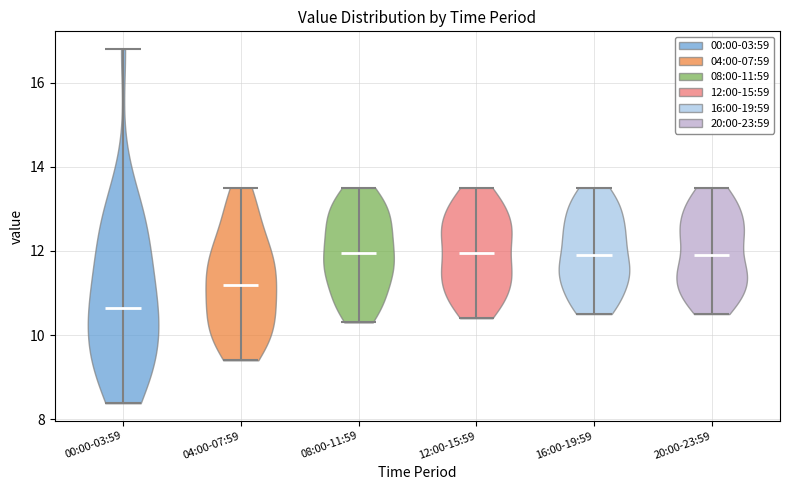

Reading left to right, read every violin against the y-axis: where its median line is, and the lowest and highest points it reaches. The values are not printed on the chart, so give them approximately, as read against the axis.

00:00-03:59: median line 10.6, lowest point 8.4, highest point 16.8
04:00-07:59: median line 11.2, lowest point 9.4, highest point 13.6
08:00-11:59: median line 12.0, lowest point 10.4, highest point 13.6
12:00-15:59: median line 12.0, lowest point 10.4, highest point 13.6
16:00-19:59: median line 12.0, lowest point 10.6, highest point 13.6
20:00-23:59: median line 12.0, lowest point 10.6, highest point 13.6